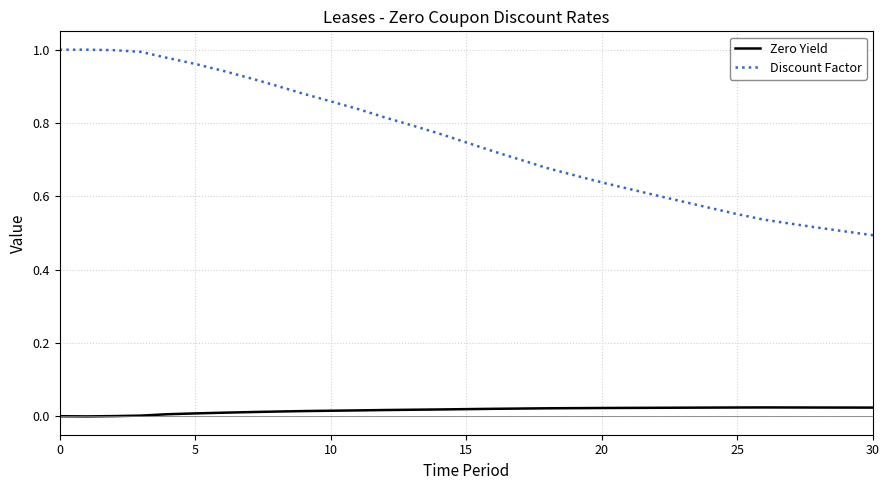

True or false: Zero Yield and Discount Factor intersect in this chart.

False